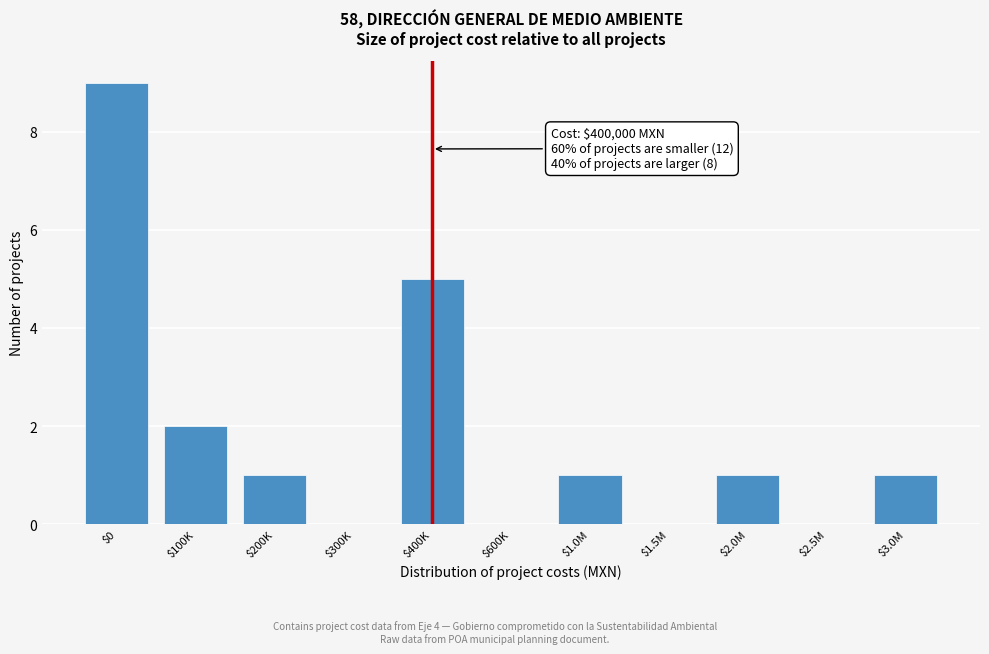

The chart shows a value of 1 at $1.0M. True or false?

True